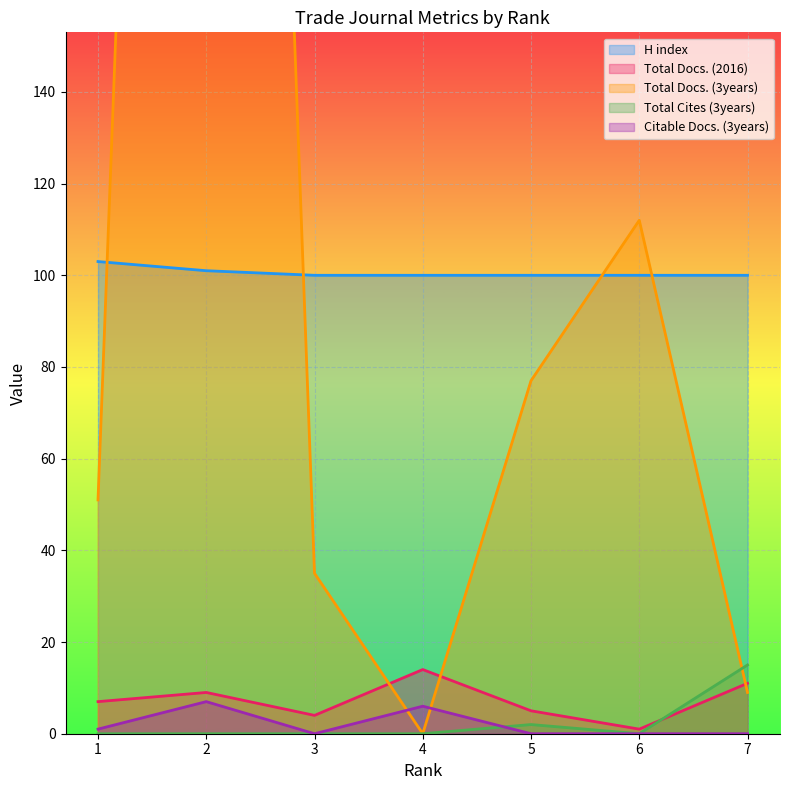

What is the value of the H index point at the 5th from the left?

100